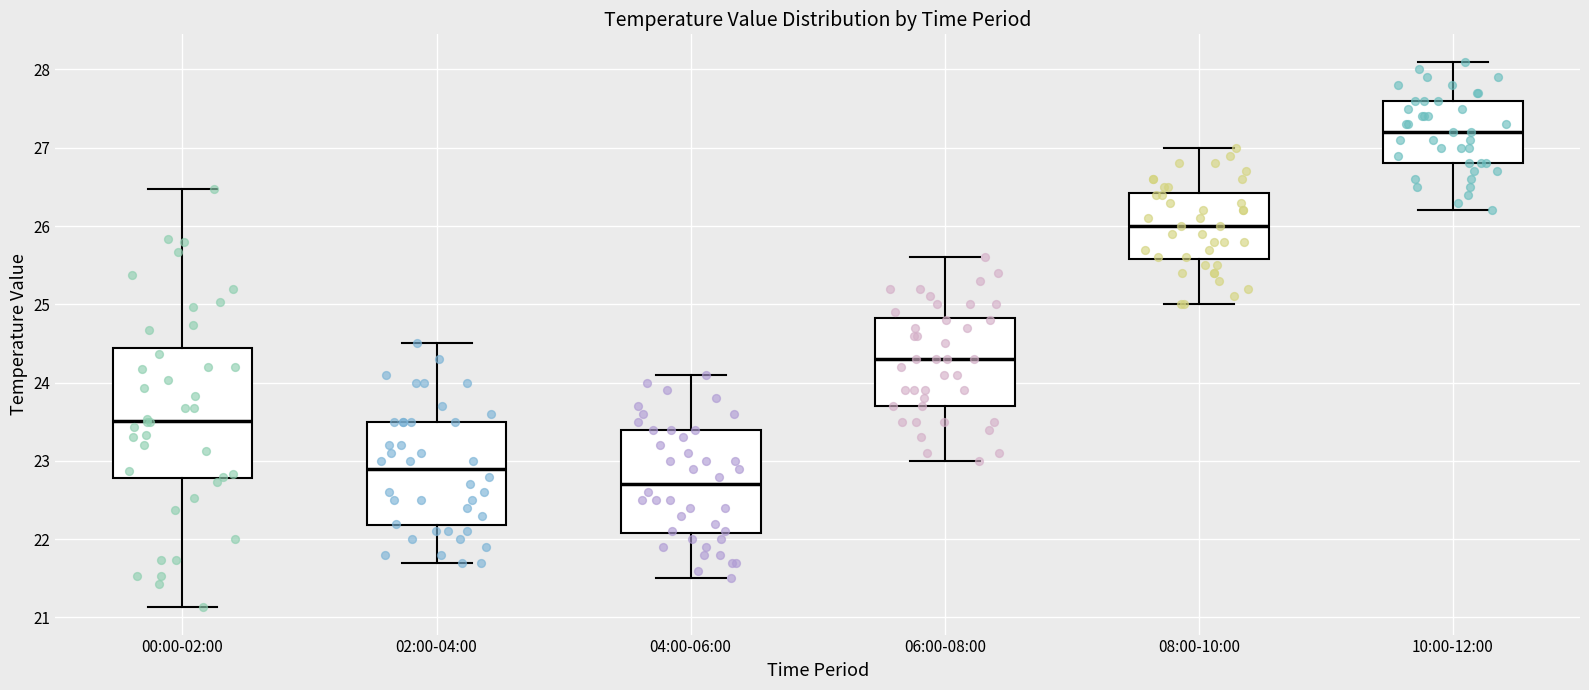

Comparing the boxes themselves (not the whiskers), which one is the tallest?

00:00-02:00